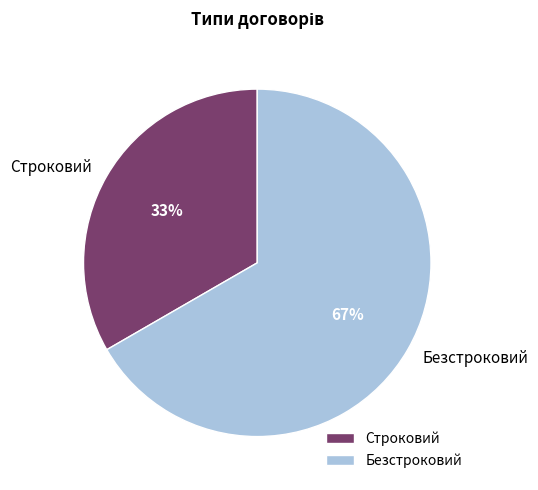

What is the ratio of the value at Строковий to the value at Безстроковий?

0.5